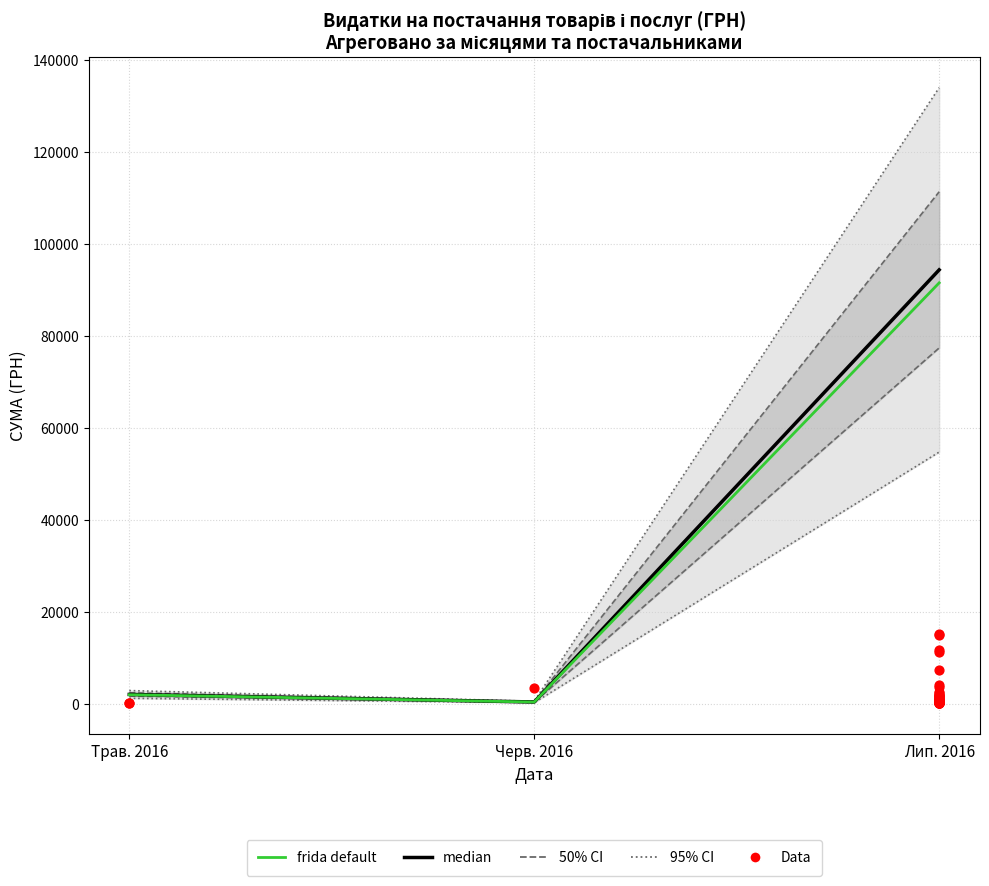

Which series has the largest total across all categories?

50% CI